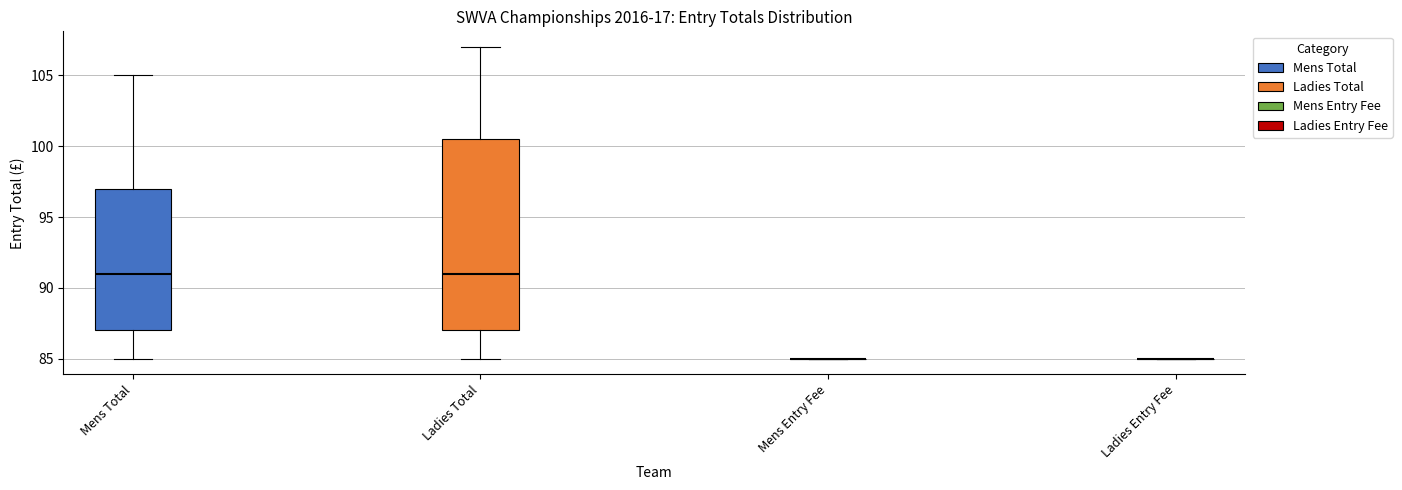

Which box is the tallest, from its lower edge to its upper edge?

Ladies Total